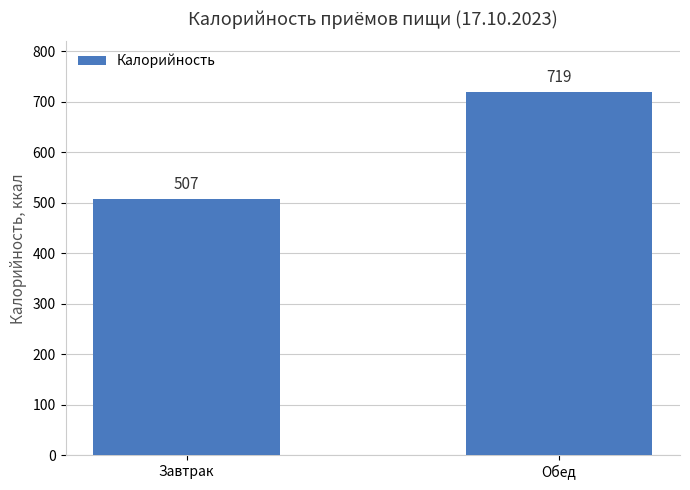

True or false: the data shows 719.2 at Обед.

True